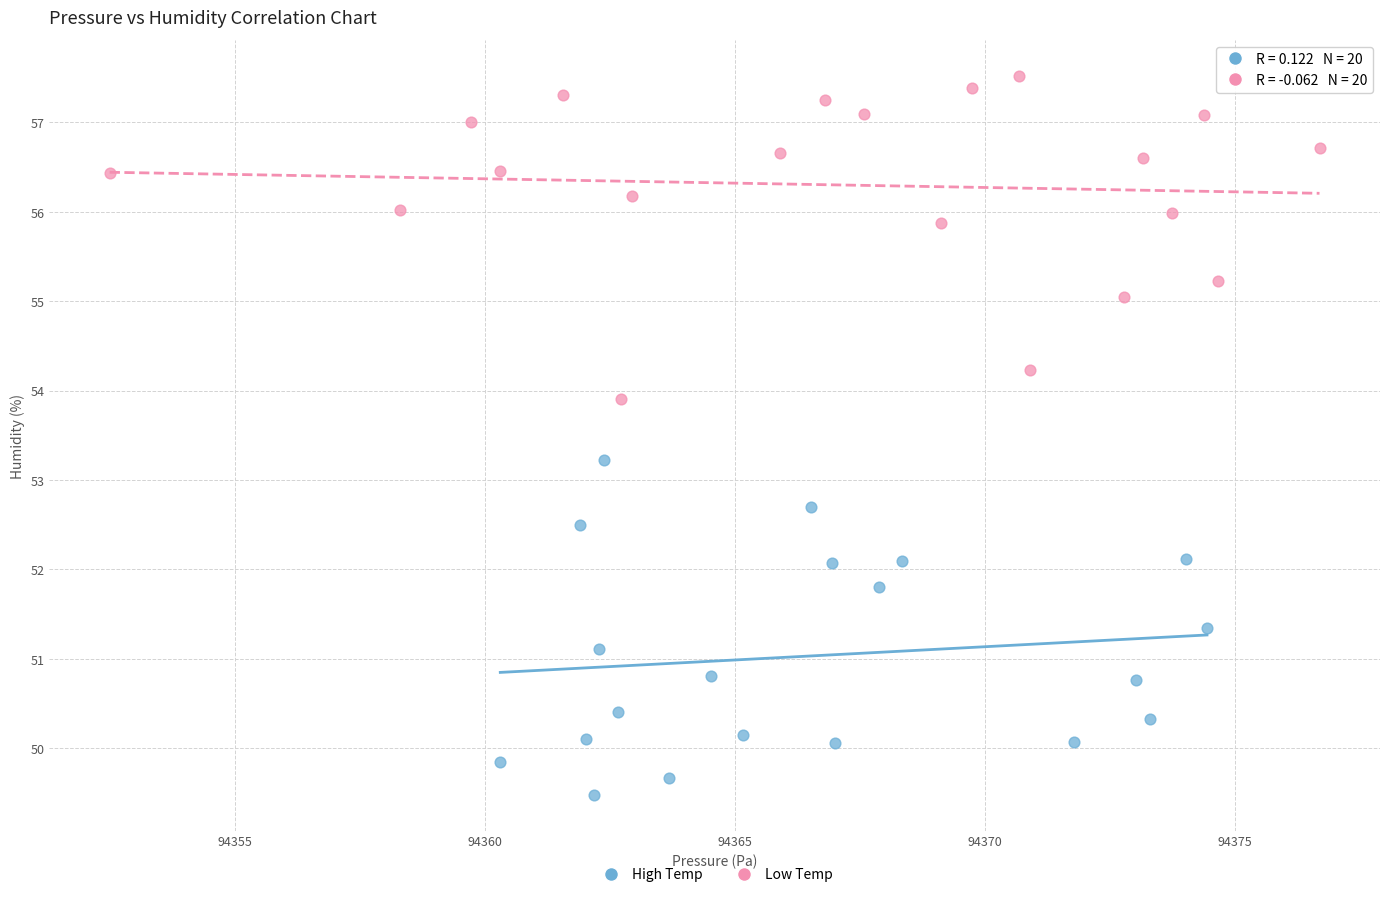

Which series reaches the minimum Y coordinate?

High Temp